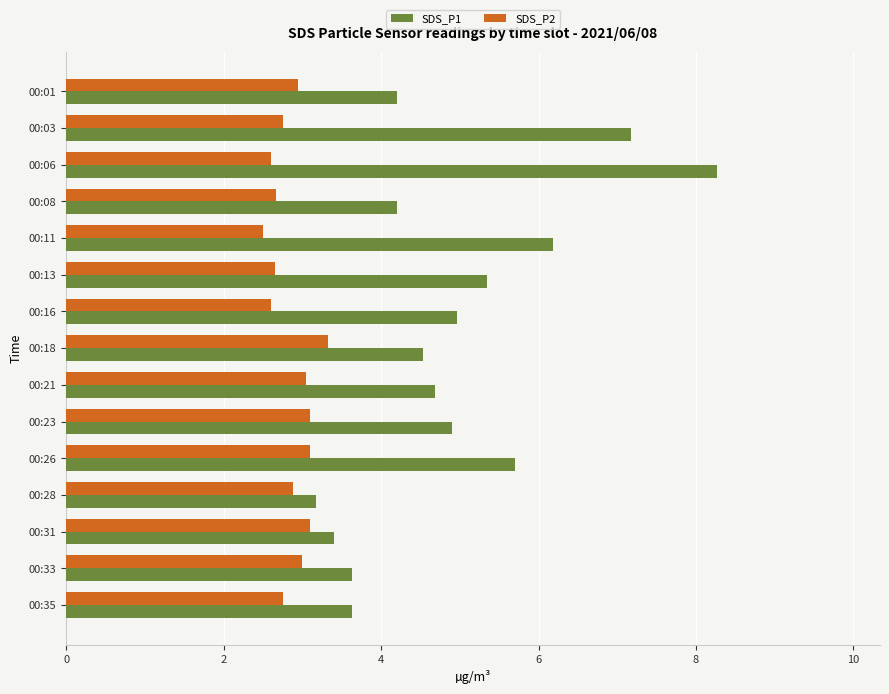

What is the highest value of the SDS_P1 series?

8.3